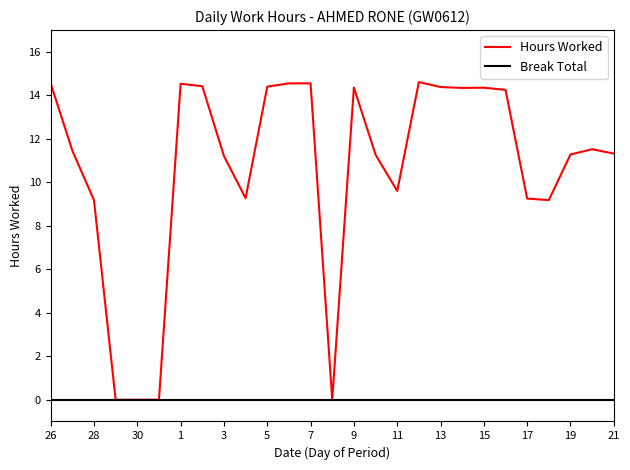

What is the greatest value displayed?

14.6